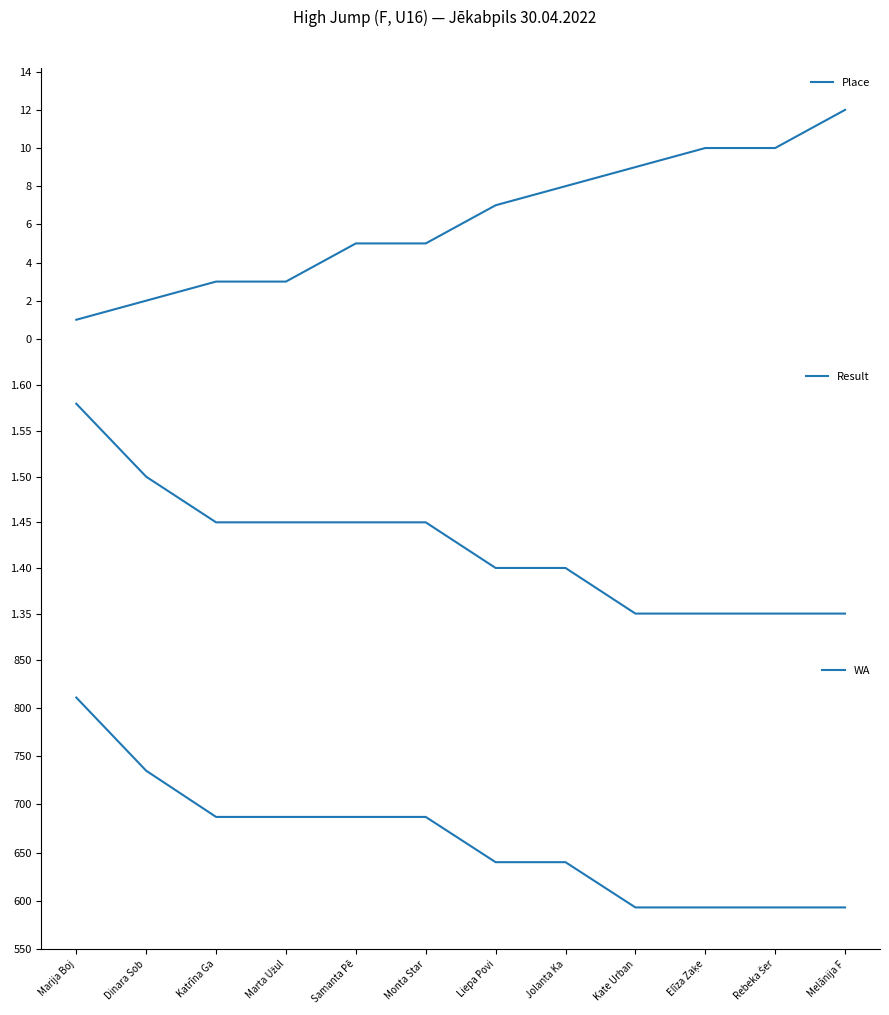

What are all the series names shown in the legend?

Place, Result, WA